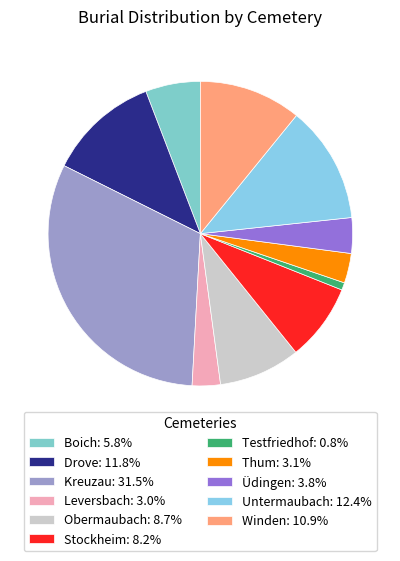

How many segments does this pie chart have?

11